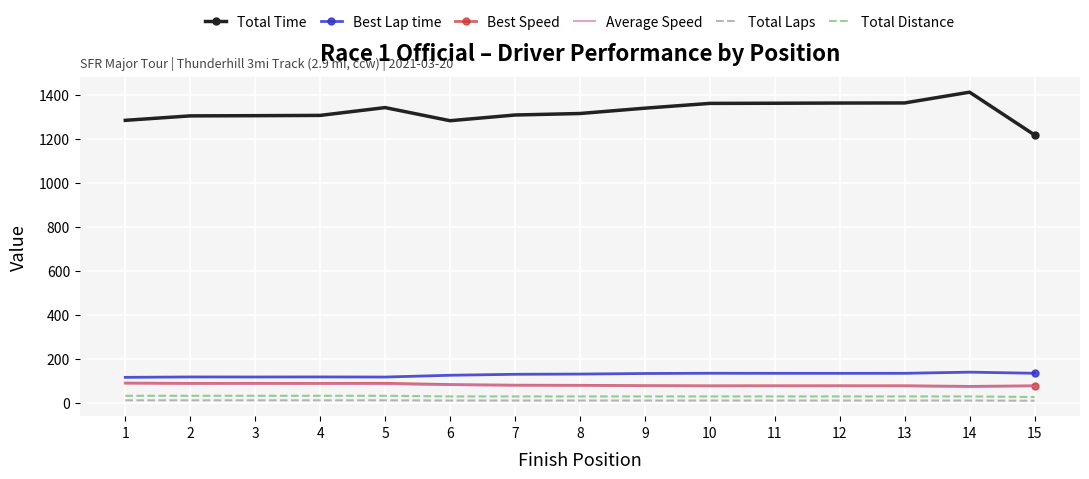

Is the value of Best Speed at 9 greater than the value of Total Distance at 9?

Yes